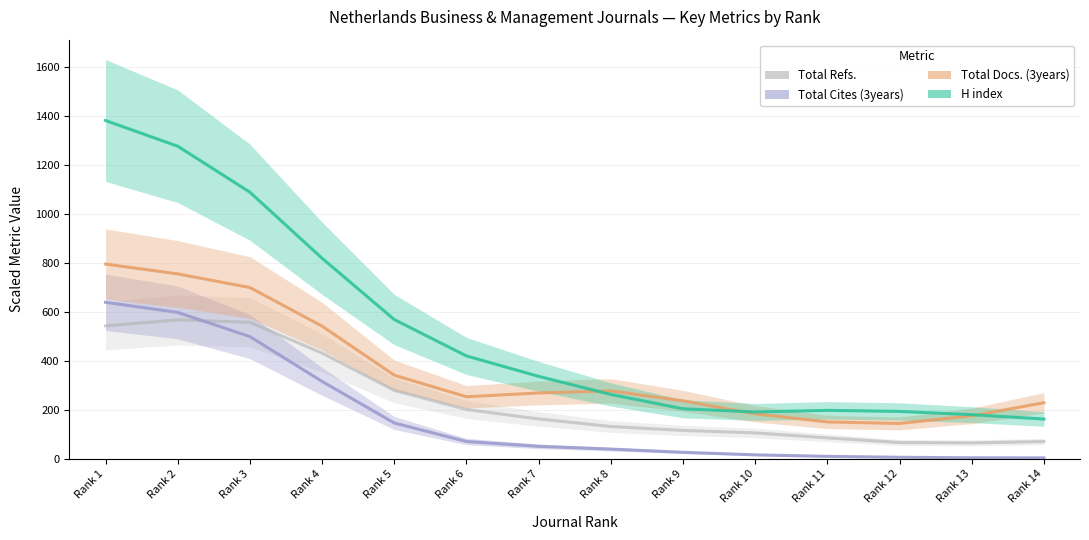

What is the value of the Total Docs. (3years) point at the 11th from the left?

151.4